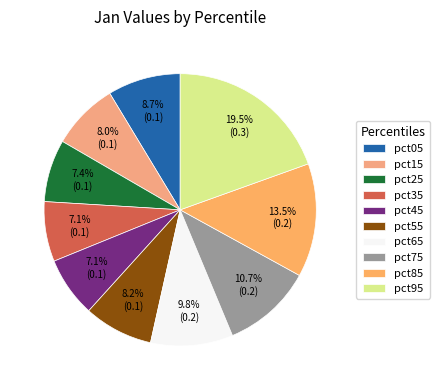

To the nearest percent, what percentage of the pie is pct95?

20%